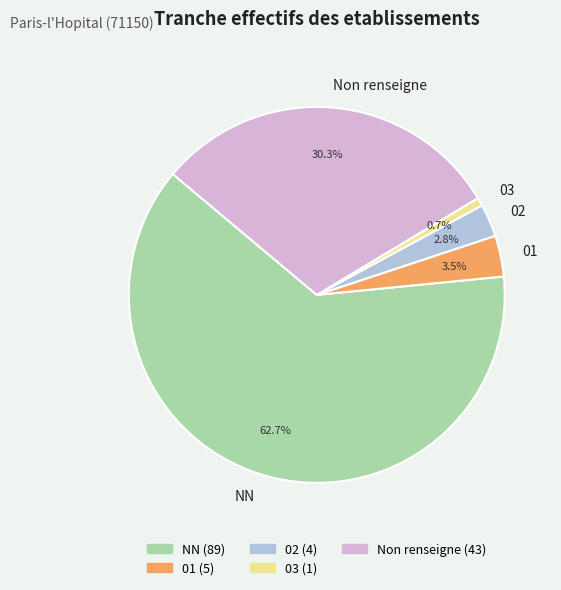

Is there any slice that represents more than half of the pie?

Yes